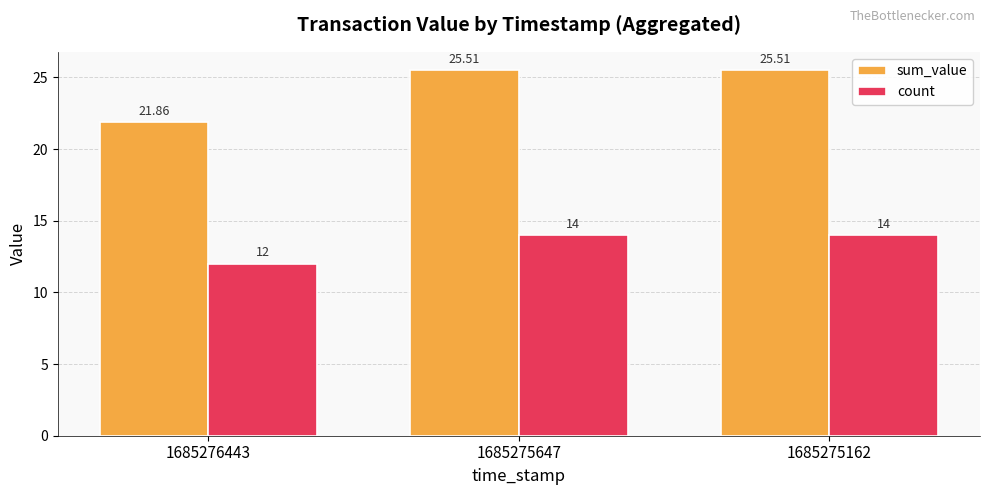

Is the value of count at 1685275162 greater than the value of sum_value at 1685275647?

No